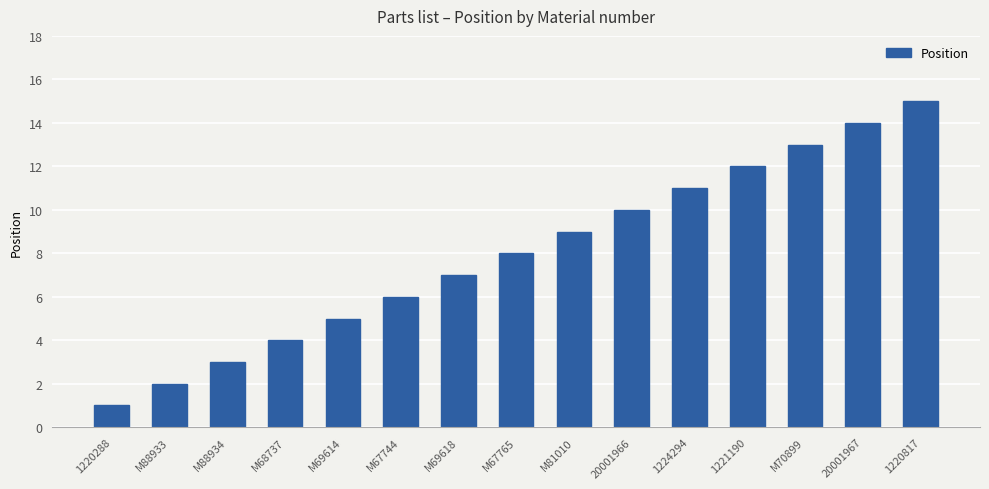

How many series are shown in this chart?

1